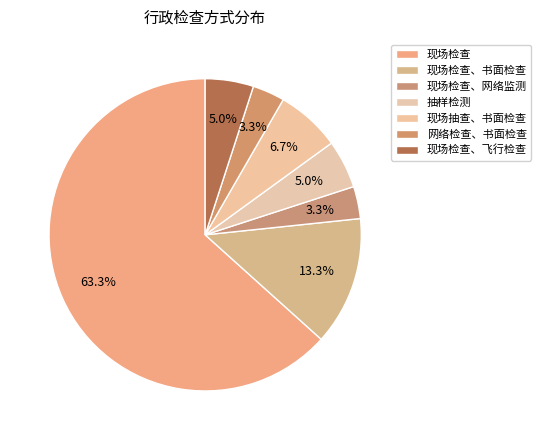

To the nearest percent, what is the difference between the 现场检查 and 现场检查、网络监测 slice percentages?

60%